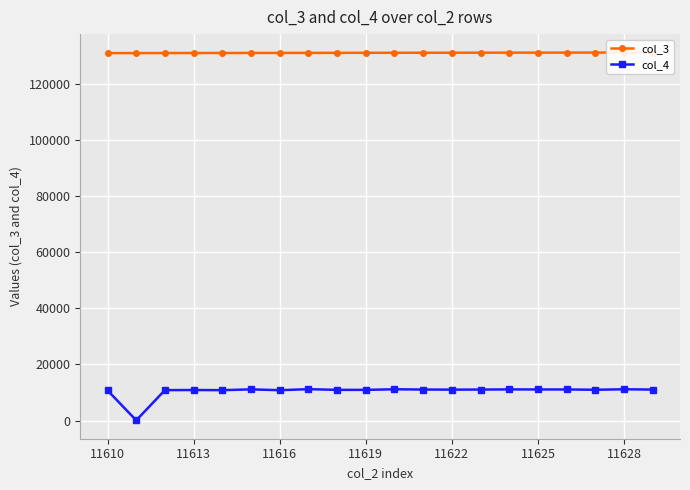

The value of col_4 at 11619 is 18008. True or false?

False